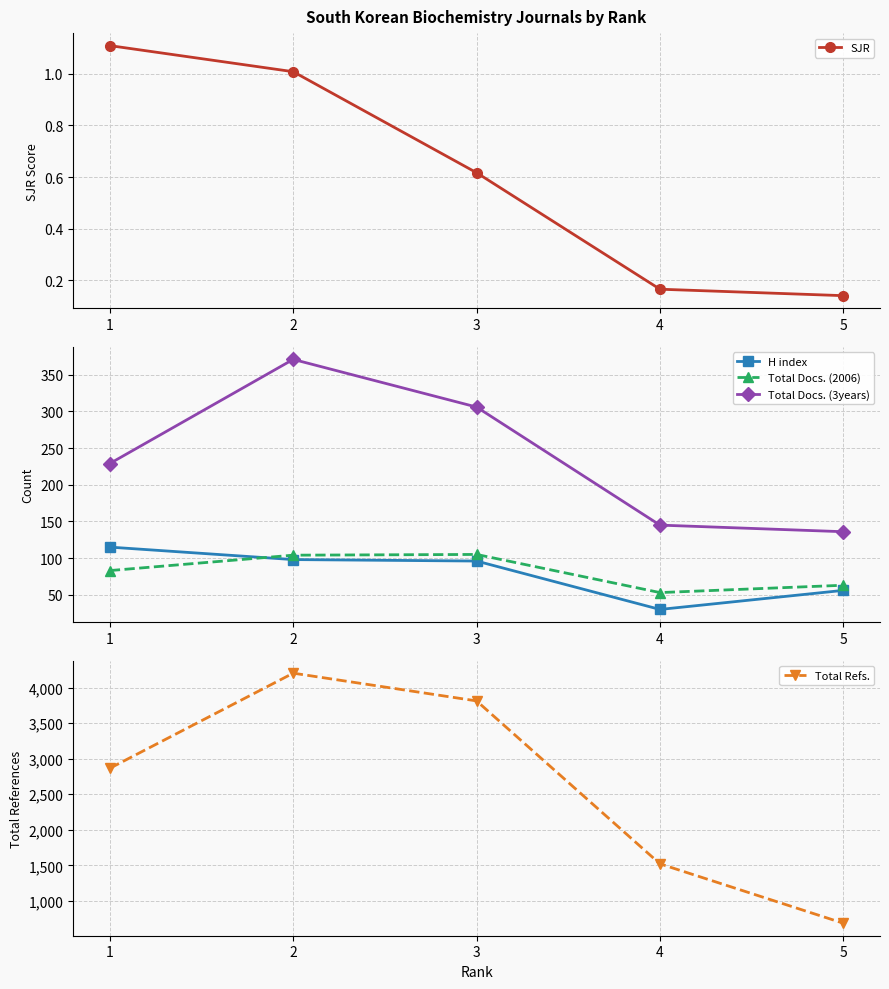

What are all the series names shown in the legend?

SJR, H index, Total Docs. (2006), Total Docs. (3years), Total Refs.